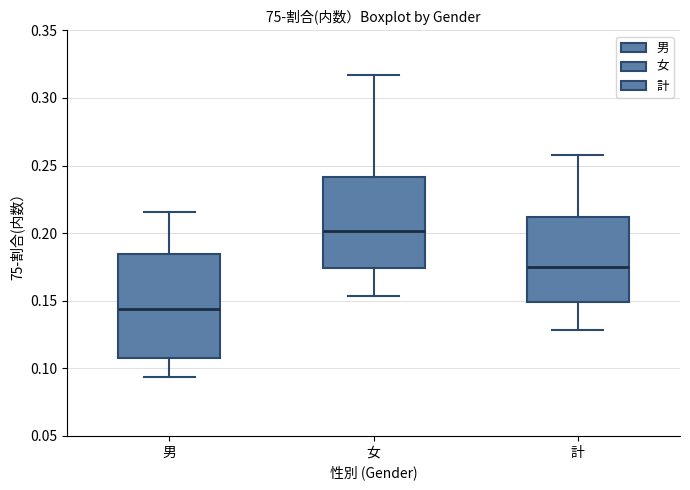

Which box has the lowest median line?

男